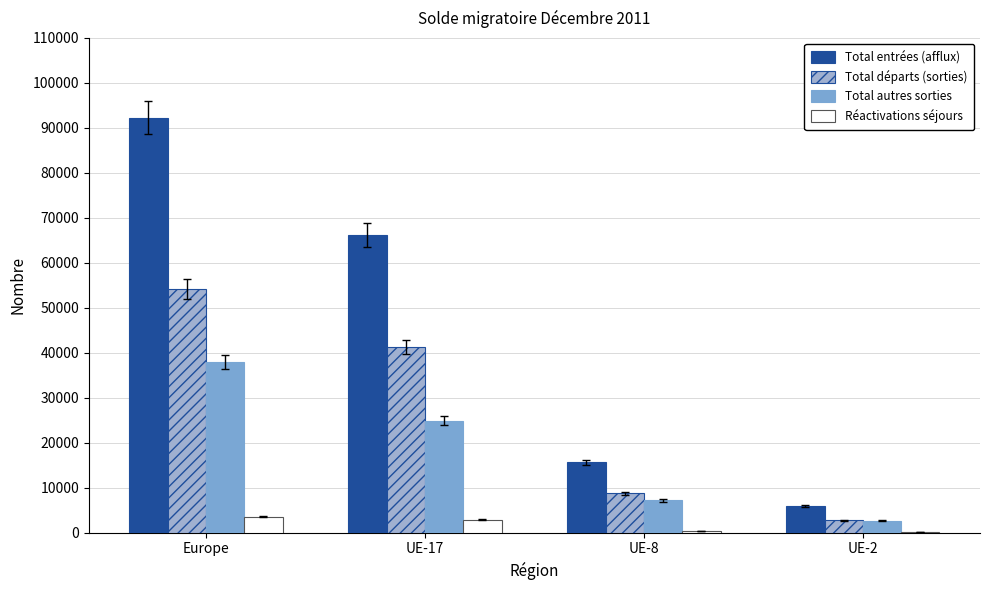

Where does the Total entrées (afflux) series first go above 66136?

Europe